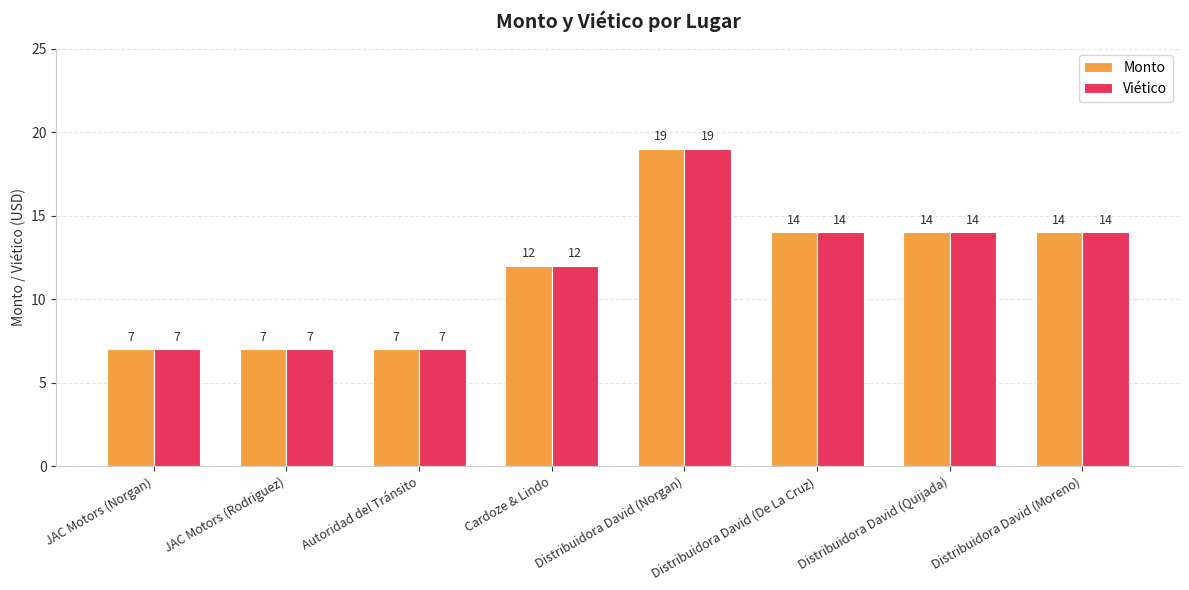

What is the highest value of the Viético series?

19